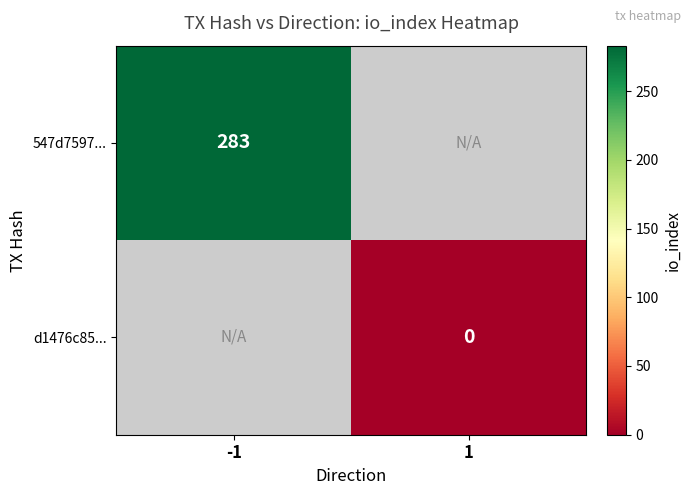

Count the number of categories in the chart.

2